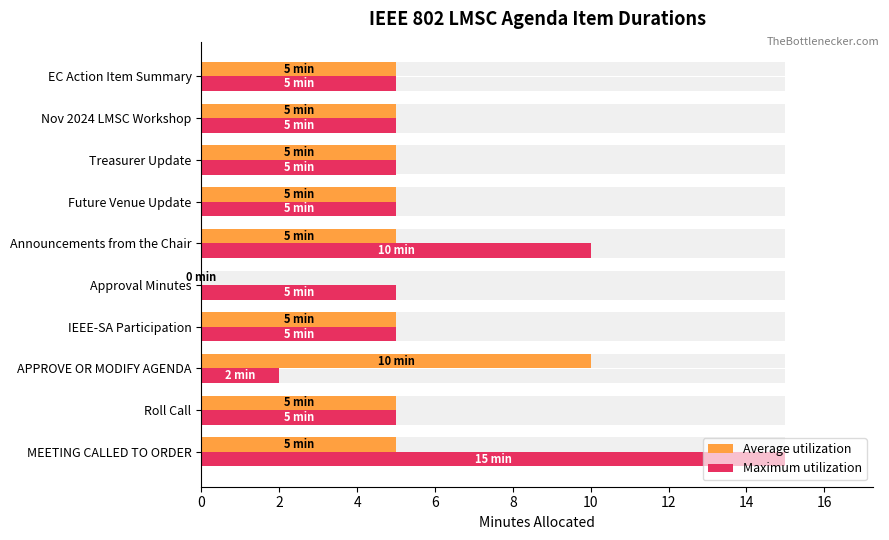

Does the chart contain any negative values?

No